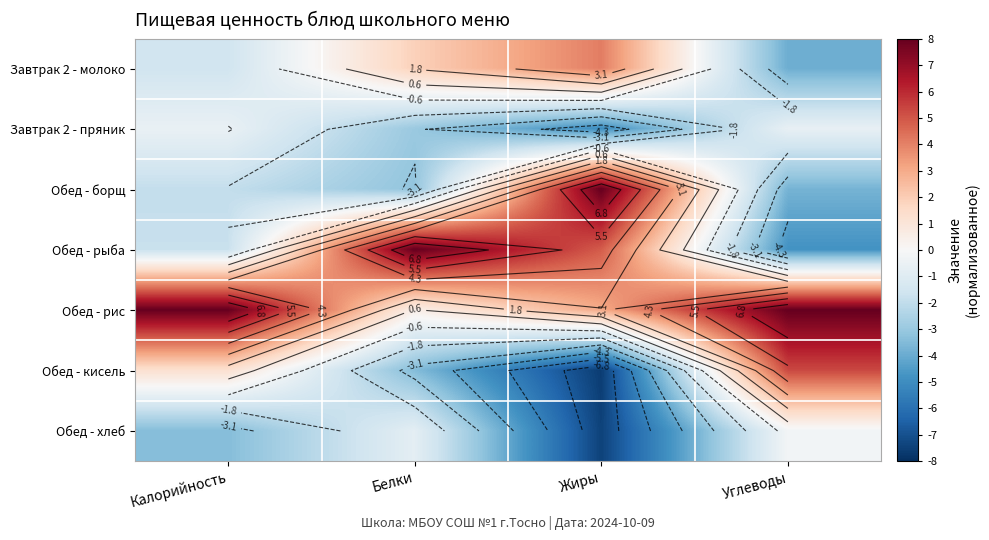

Rank the series at Калорийность from lowest to highest value.

Обед - хлеб, Обед - борщ, Обед - рыба, Завтрак 2 - молоко, Завтрак 2 - пряник, Обед - кисель, Обед - рис